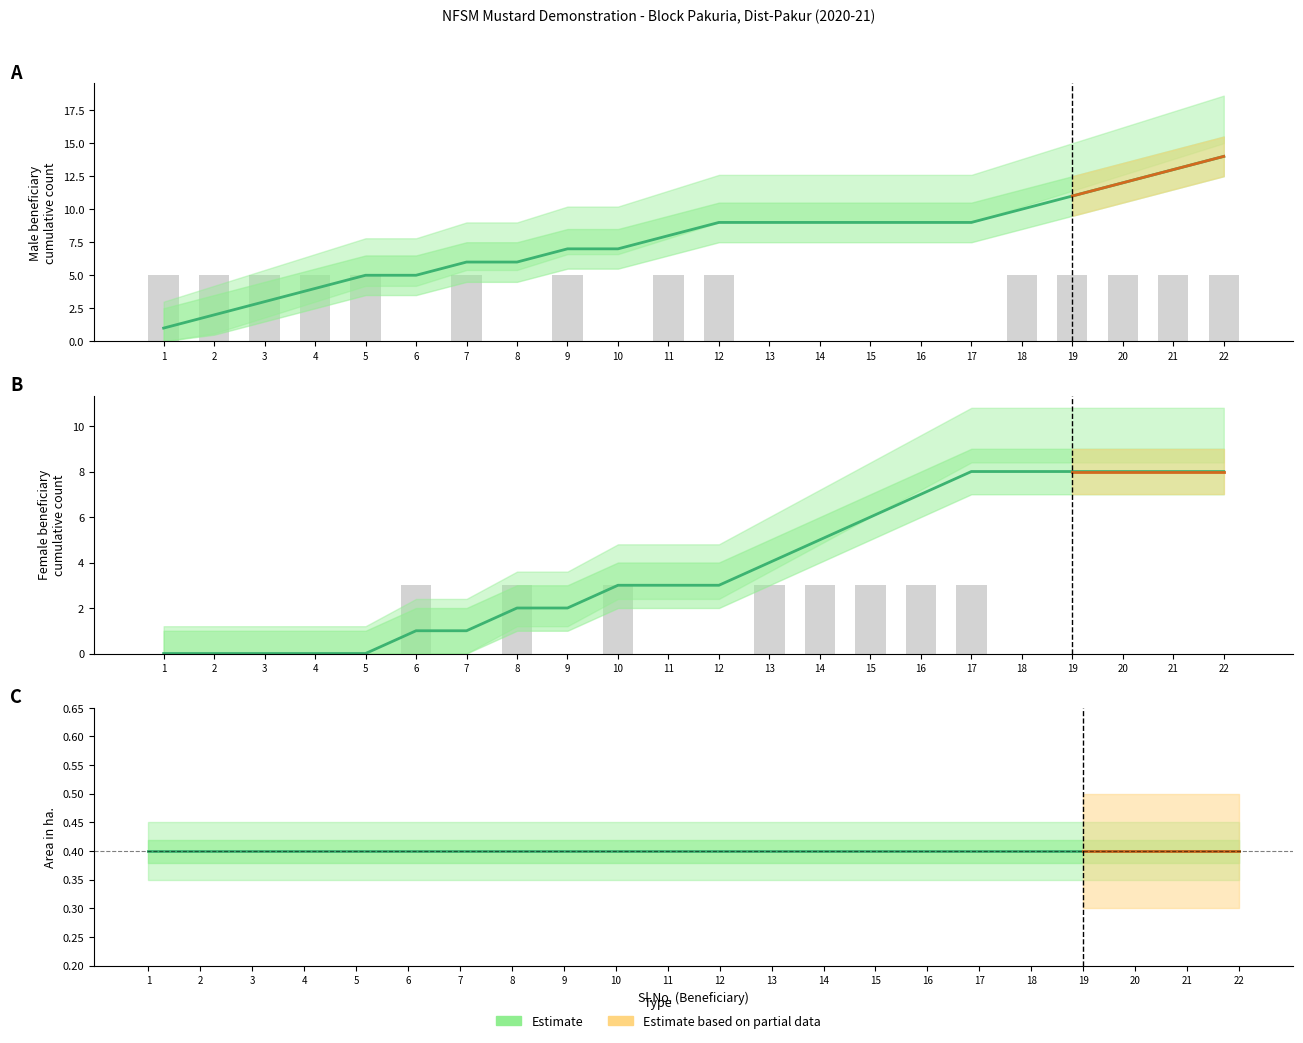

What is the difference between the second highest and second lowest values in the M Count series?

5